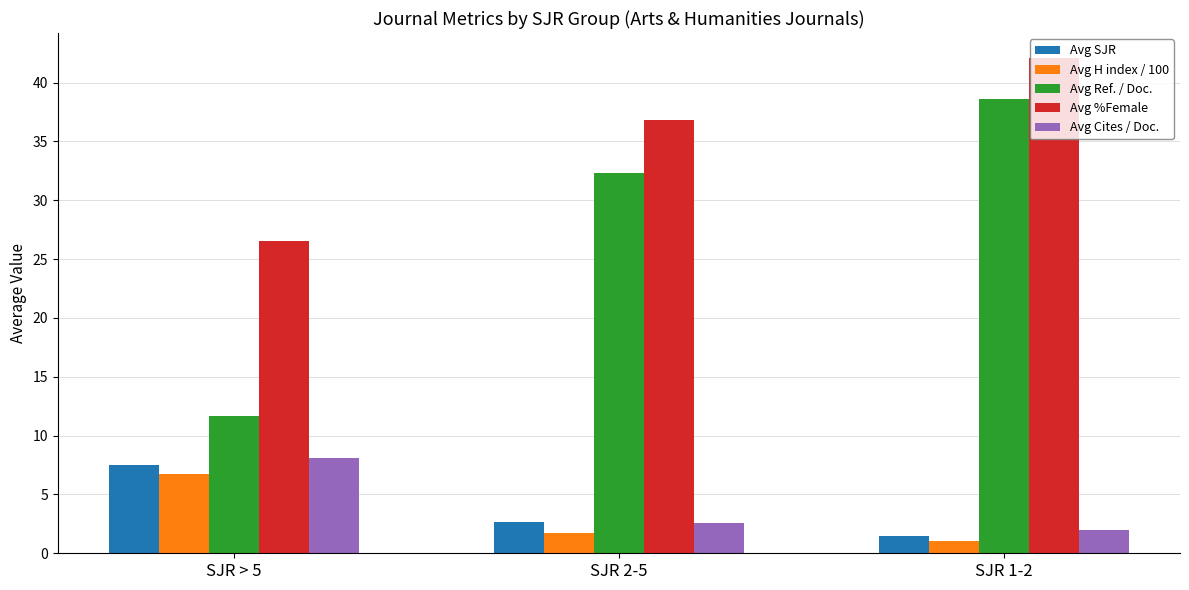

What is the sum of the Avg H index / 100 values at SJR 2-5 and SJR > 5?

8.5